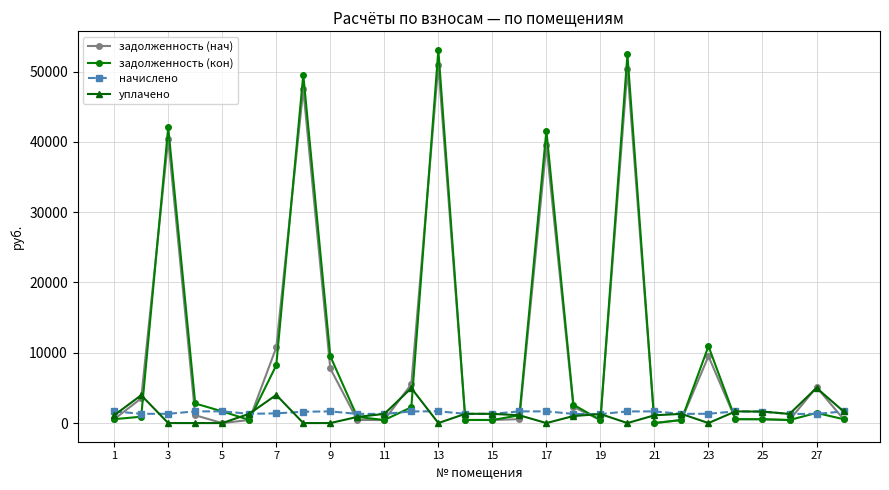

How many categories are shown in the chart?

28